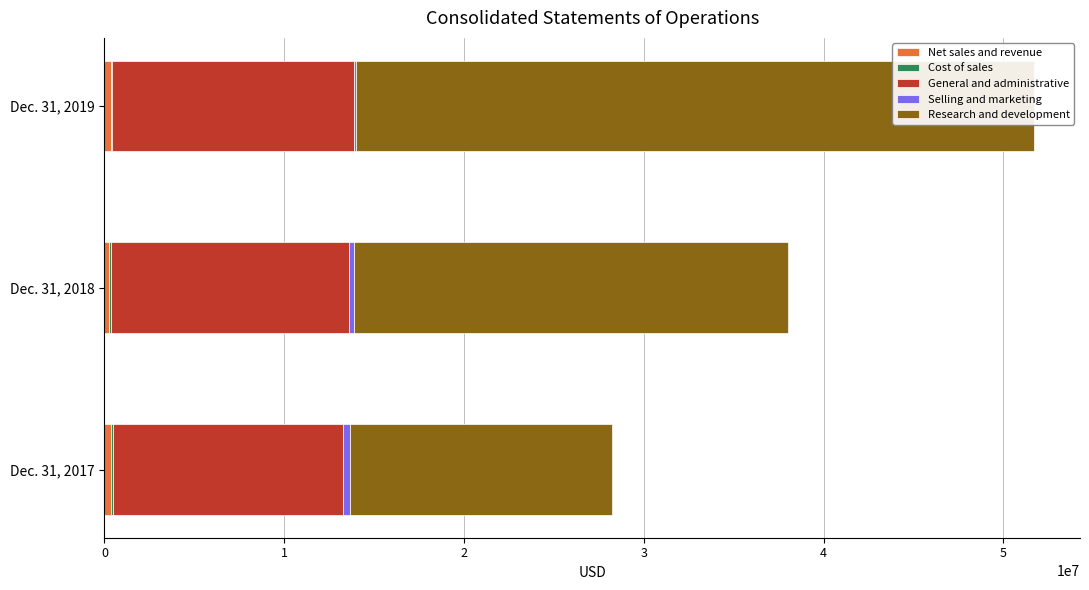

What is the average value of the General and administrative series?

13153130